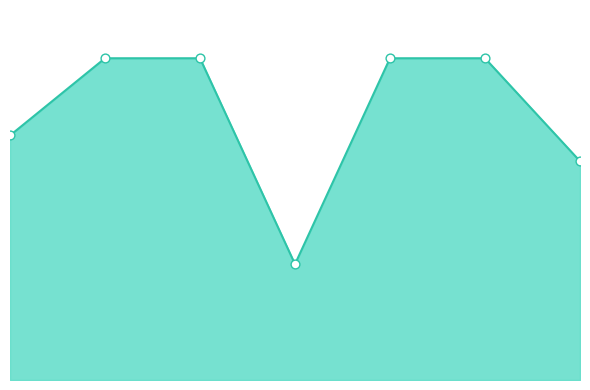

At which category is the sum across all series the highest?

2